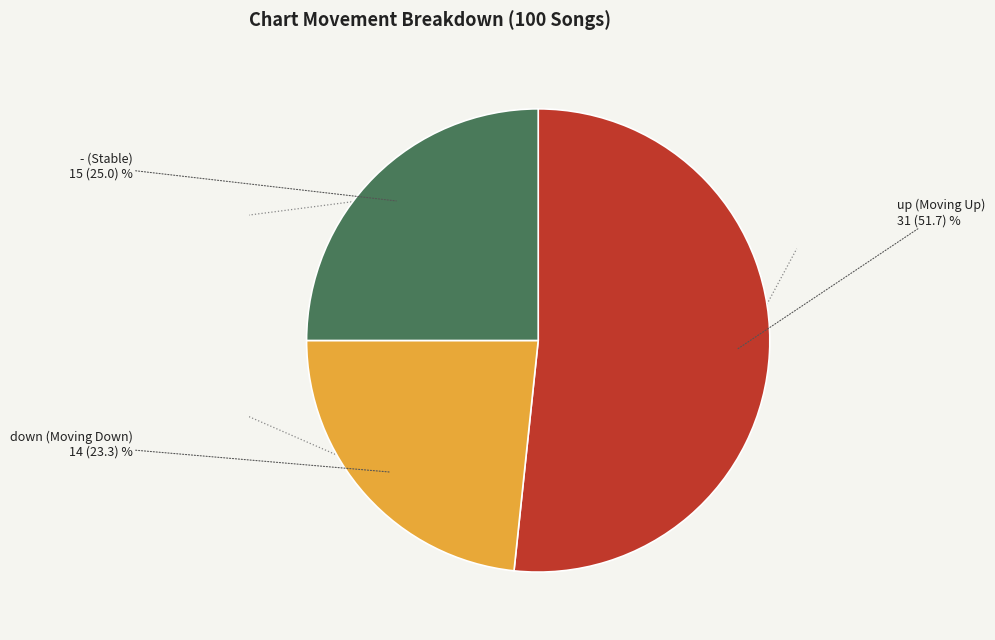

Does any single category account for the majority?

Yes